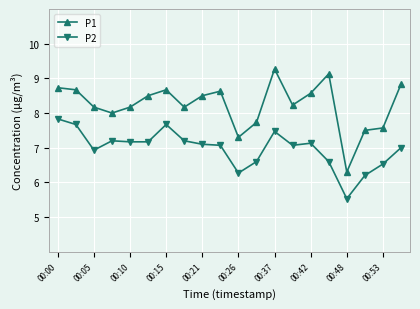

What is the value of the P1 point at the 20th from the left?

8.8